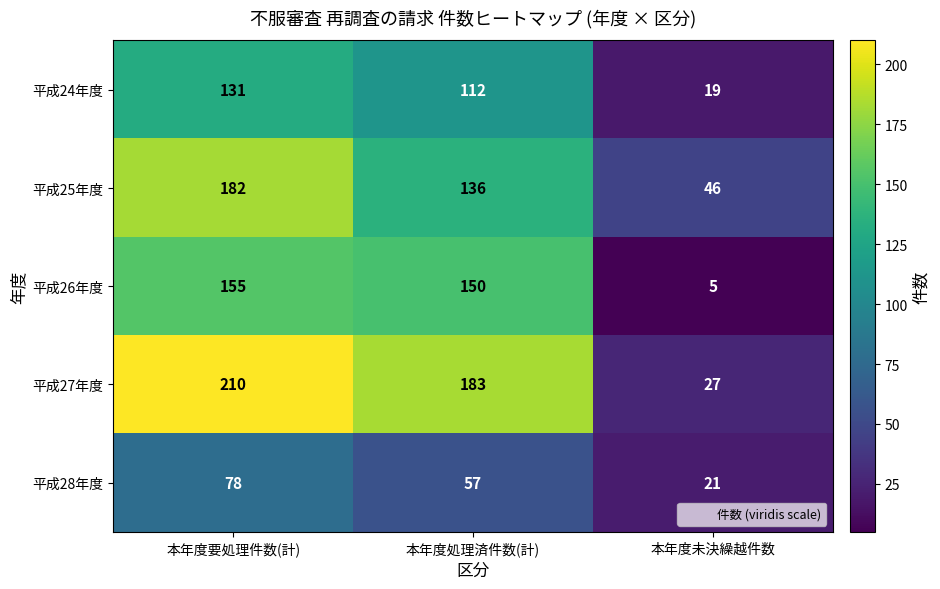

What is the sum of all 平成24年度 values?

262